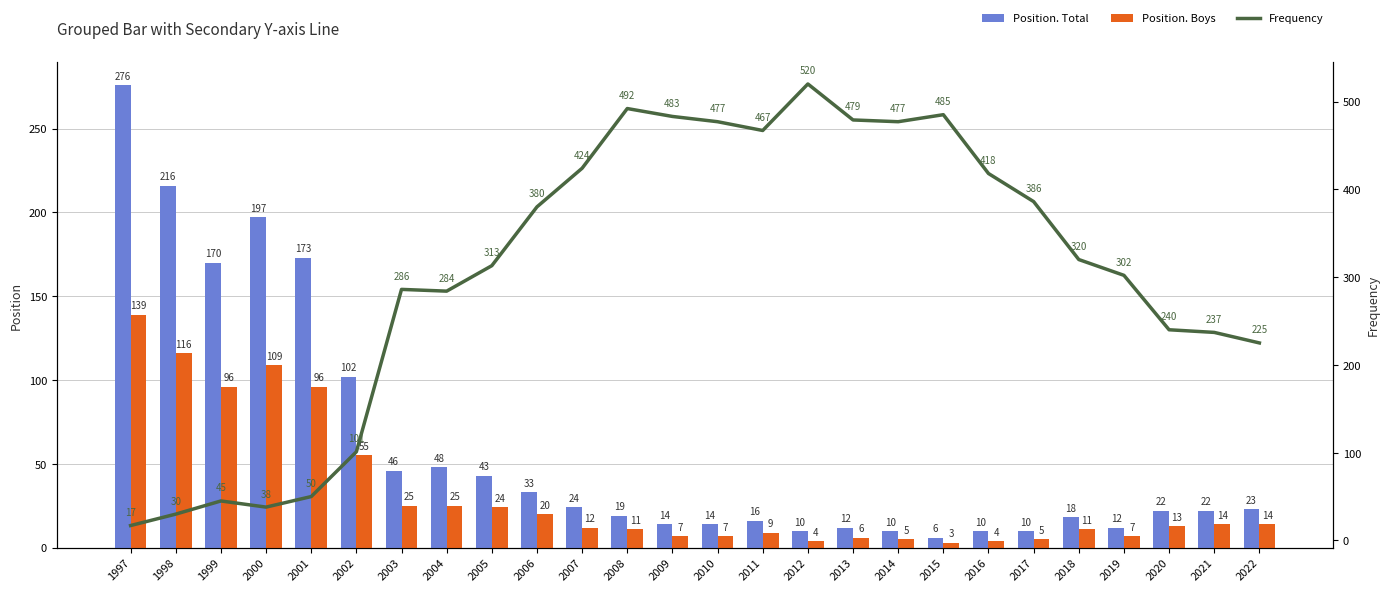

Between 2000 and 2019, which series saw the biggest shift?

Frequency